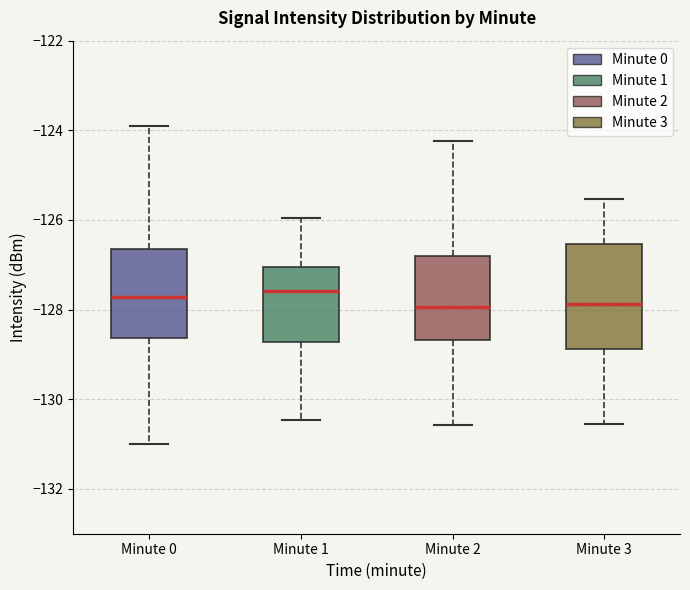

Reading left to right, transcribe this box plot: for each box, give where its median line is, the range the box spans, and where its two whiskers end, as read against the y-axis. The values are not printed on the chart, so give them approximately, as read against the axis.

Minute 0: median -127.8, box -128.6 to -126.6, whiskers -131.0 to -124.0
Minute 1: median -127.6, box -128.8 to -127.0, whiskers -130.4 to -126.0
Minute 2: median -128.0, box -128.6 to -126.8, whiskers -130.6 to -124.2
Minute 3: median -127.8, box -128.8 to -126.6, whiskers -130.6 to -125.6